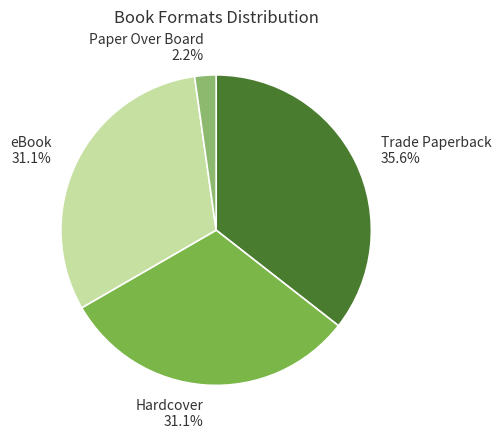

Which has a higher value, Hardcover or Paper Over Board?

Hardcover